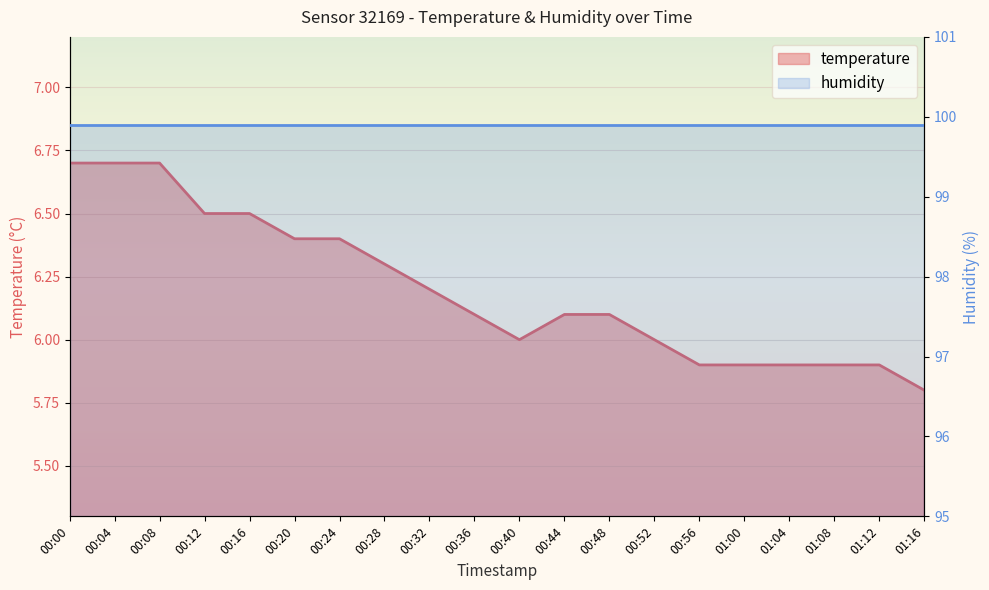

What is the minimum value shown in the chart?

5.8